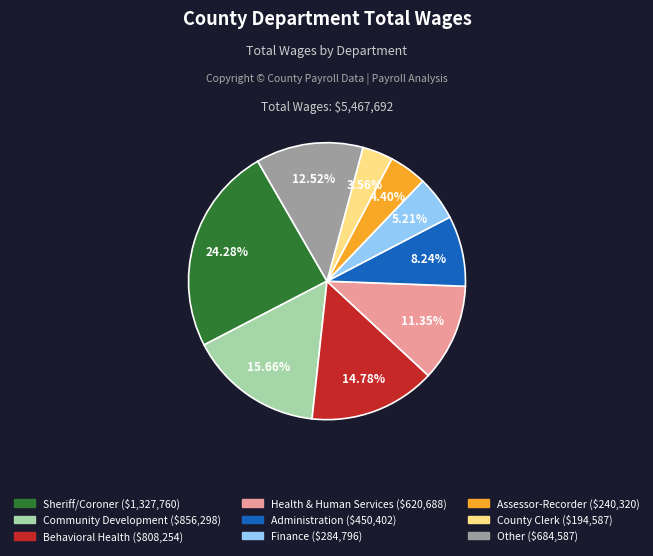

Is there any slice that represents more than half of the pie?

No